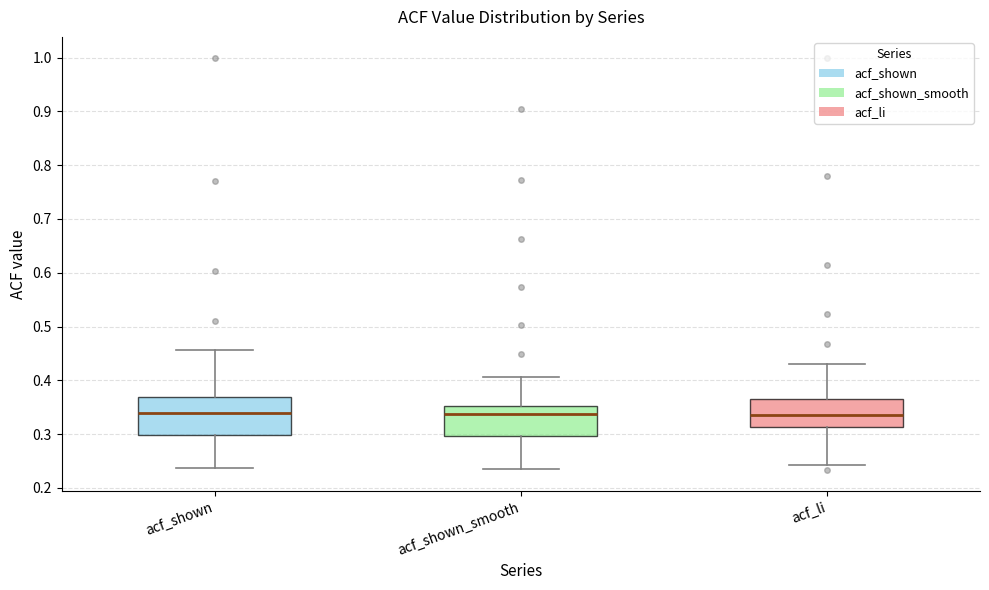

Reading left to right, read every box against the y-axis: the position of its median line, the range the box covers, and the ends of its whiskers. The values are not printed on the chart, so give them approximately, as read against the axis.

acf_shown: median 0.34, box 0.30 to 0.37, whiskers 0.24 to 0.46
acf_shown_smooth: median 0.34, box 0.30 to 0.35, whiskers 0.24 to 0.41
acf_li: median 0.34, box 0.31 to 0.37, whiskers 0.24 to 0.43